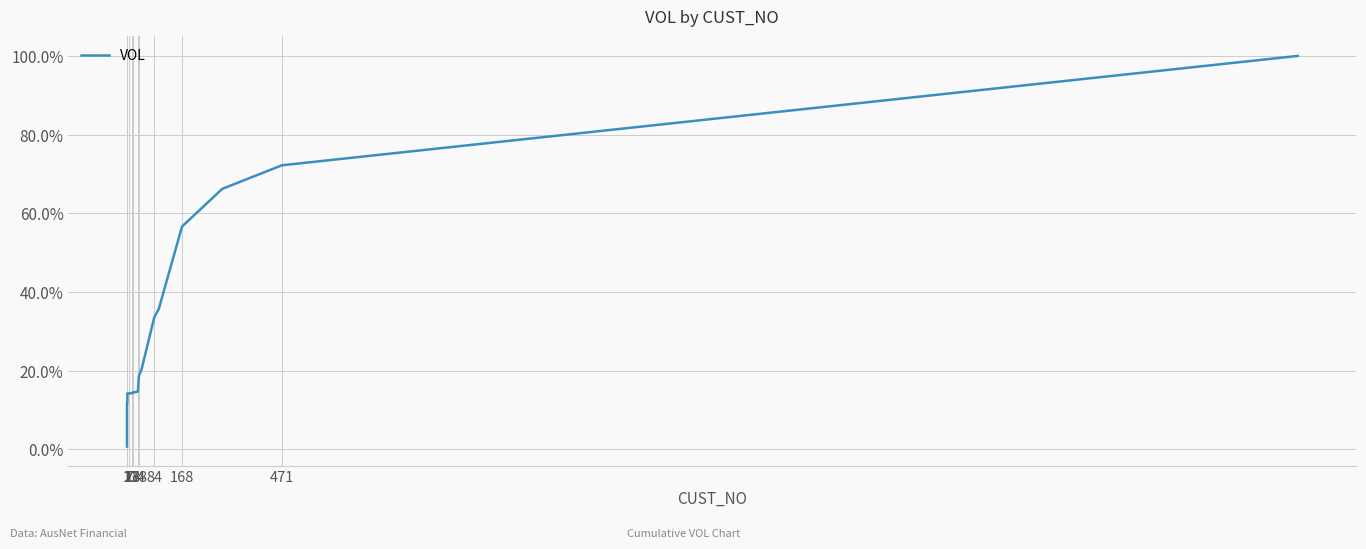

What value does the data have at 17?

66.2